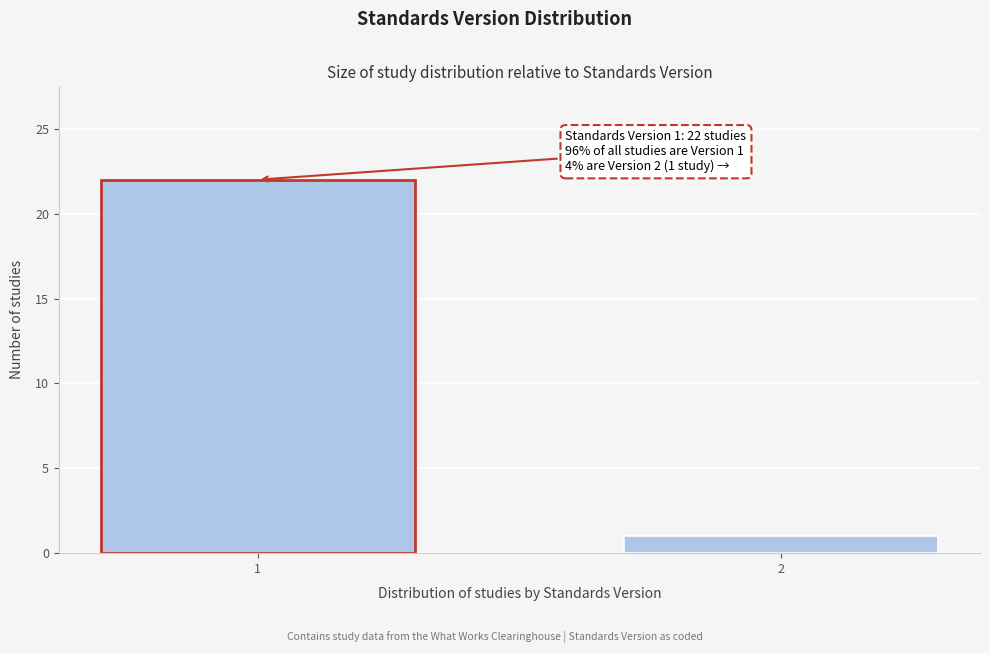

Reading left to right, extract all data points from this chart.

1=22	2=1